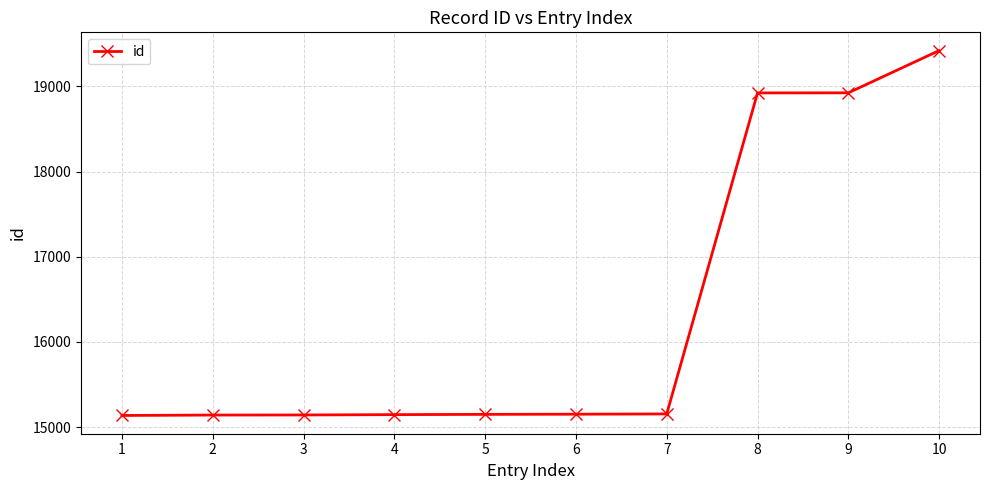

What is the change in value from 3 to 9?

+3781